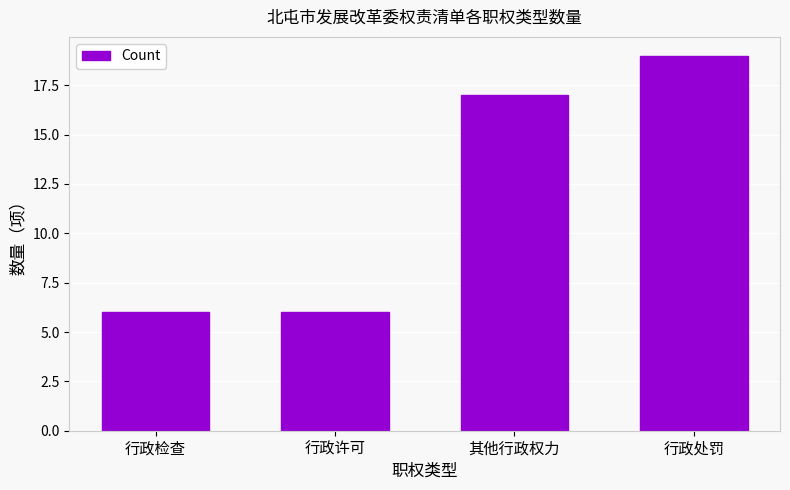

What is the sum of the values at 行政许可 and 行政检查?

12